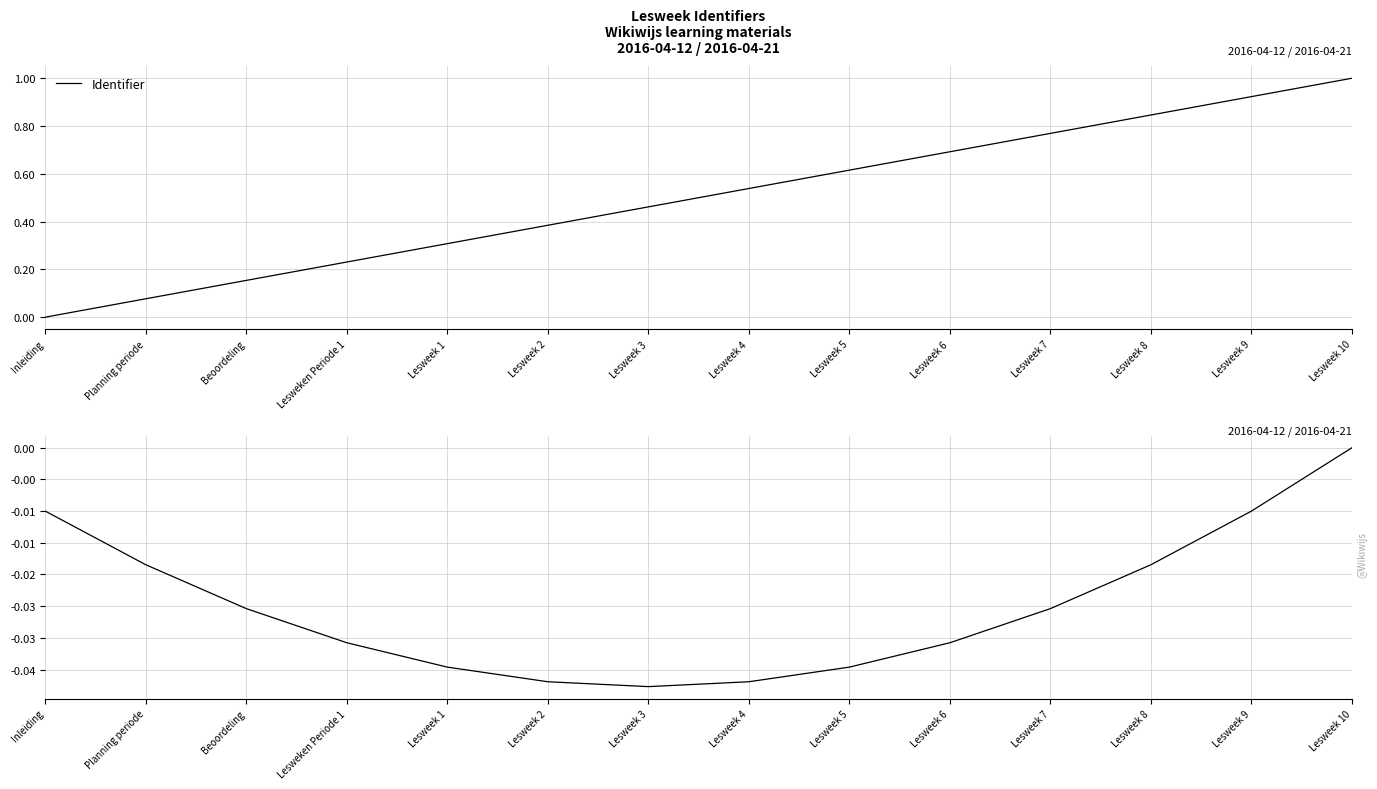

Rank the categories by Identifier (cumulative) value from lowest to highest.

Lesweek 3, Lesweek 2, Lesweek 4, Lesweek 1, Lesweek 5, Lesweken Periode 1, Lesweek 6, Beoordeling, Lesweek 7, Planning periode, Lesweek 8, Inleiding, Lesweek 9, Lesweek 10